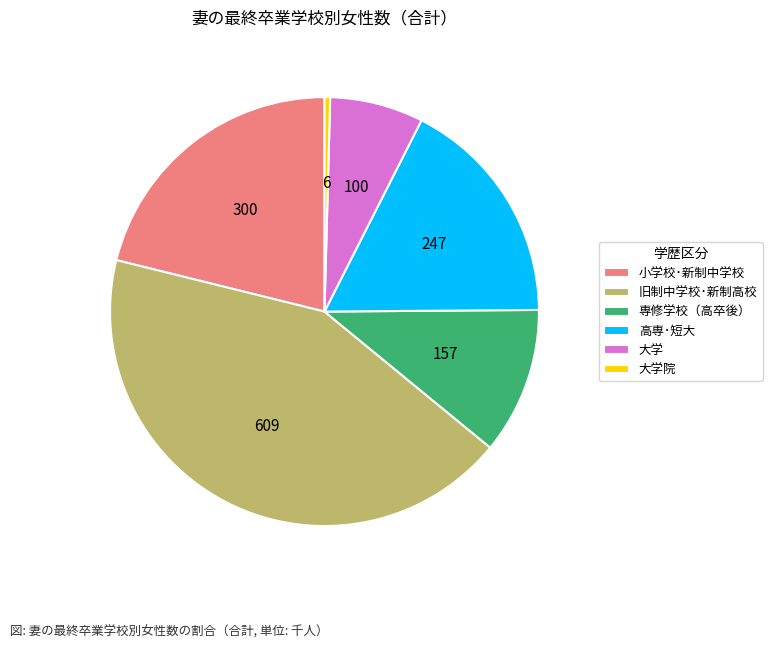

Rank the categories by value from highest to lowest.

旧制中学校･新制高校, 小学校･新制中学校, 高専･短大, 専修学校（高卒後）, 大学, 大学院